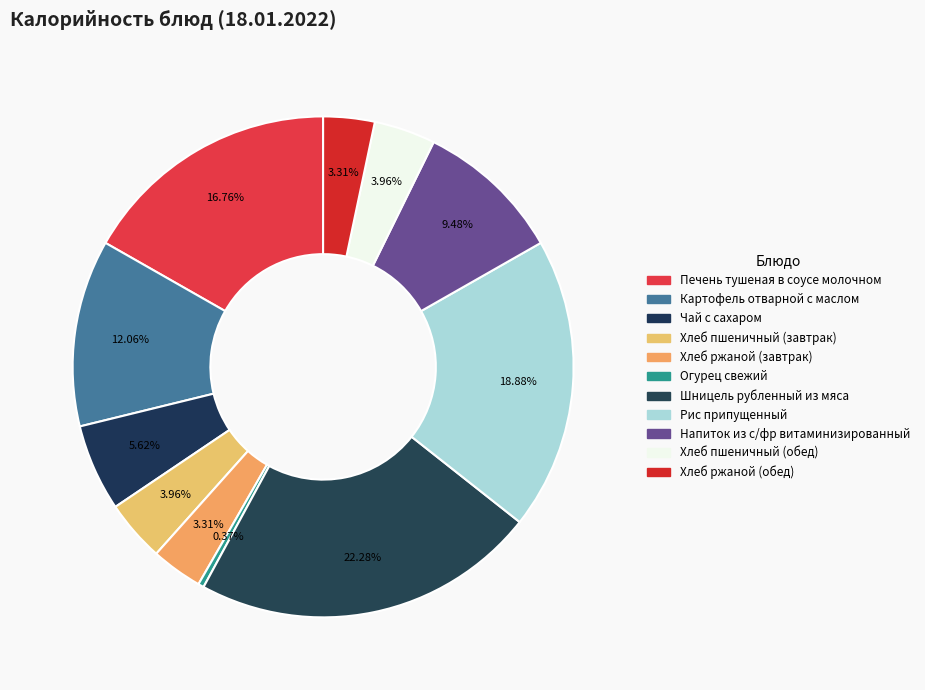

What percentage is the Напиток из с/фр витаминизированный slice, to the nearest percent?

9%